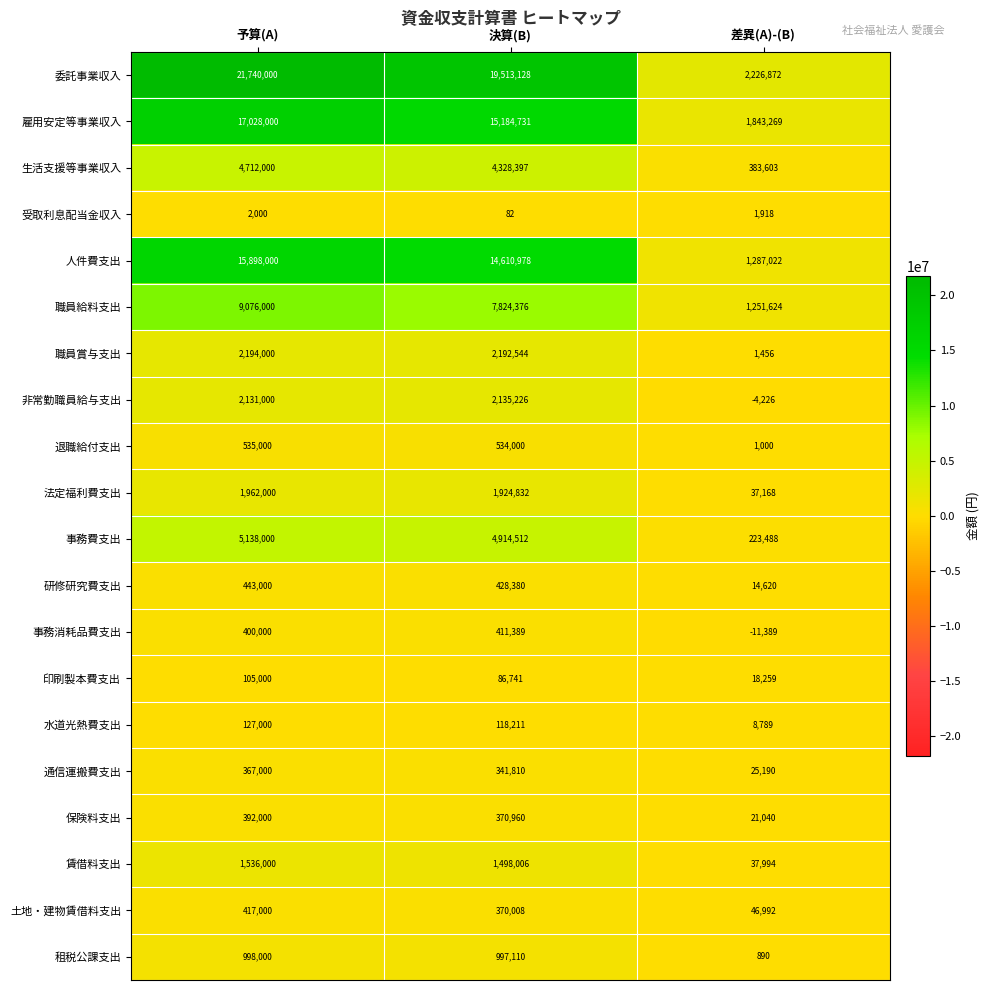

At which label does 法定福利費支出 first exceed 1924832?

予算(A)